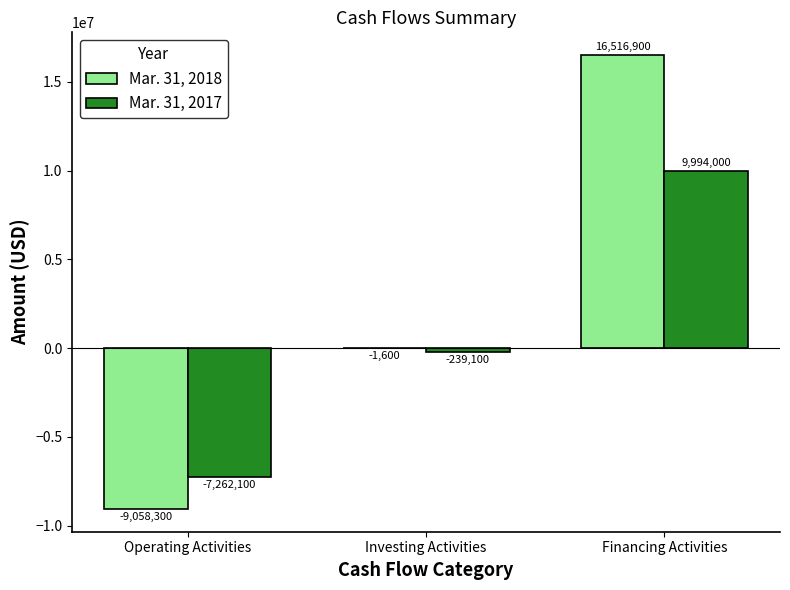

At which category is the sum across all series the highest?

Financing Activities